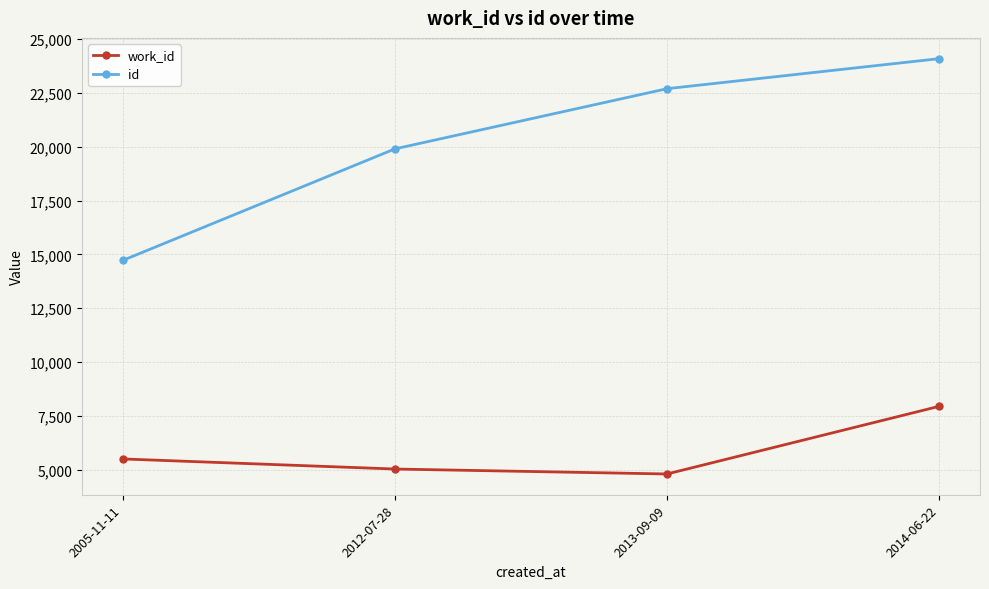

How many series are shown in this chart?

2